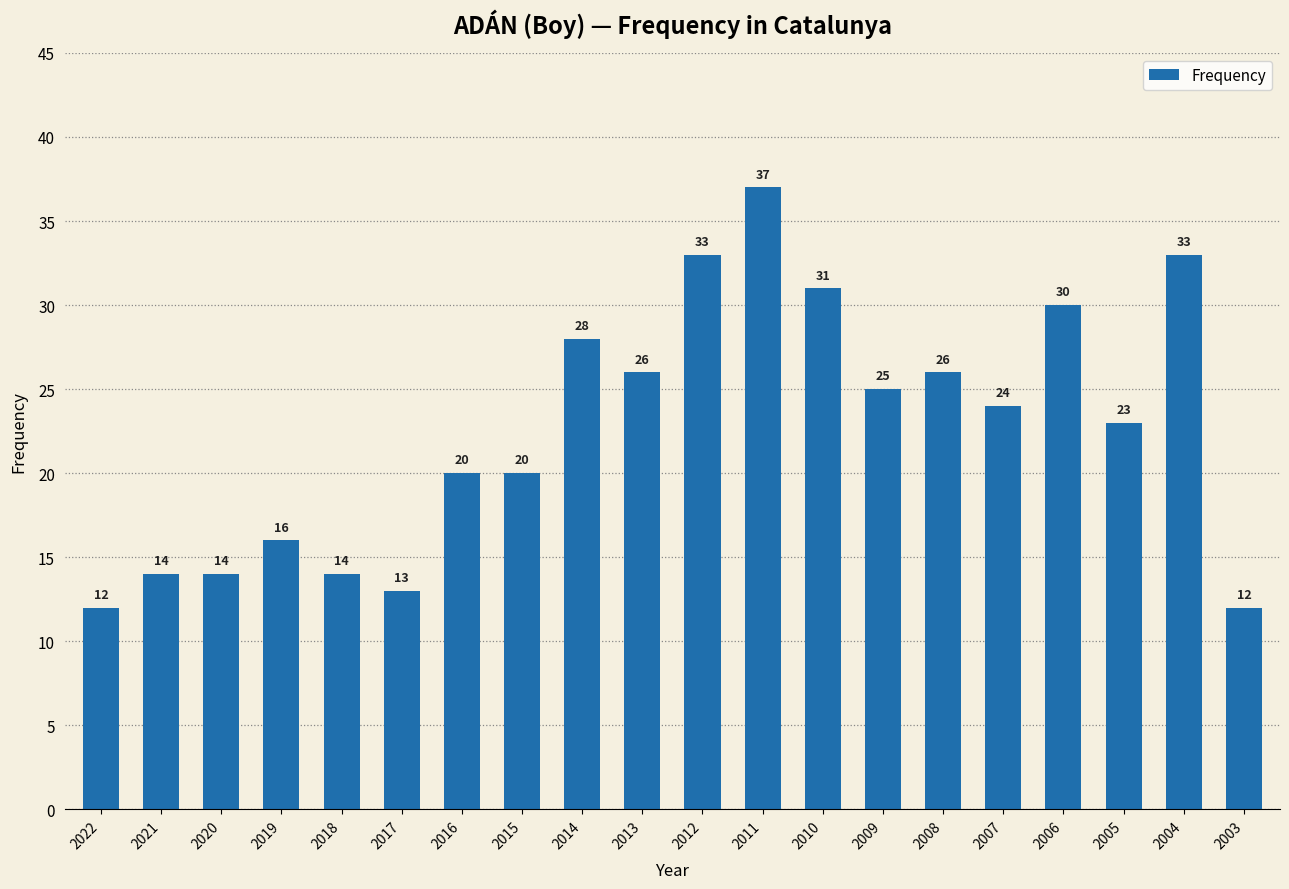

Which label corresponds to the largest value in the chart?

2011